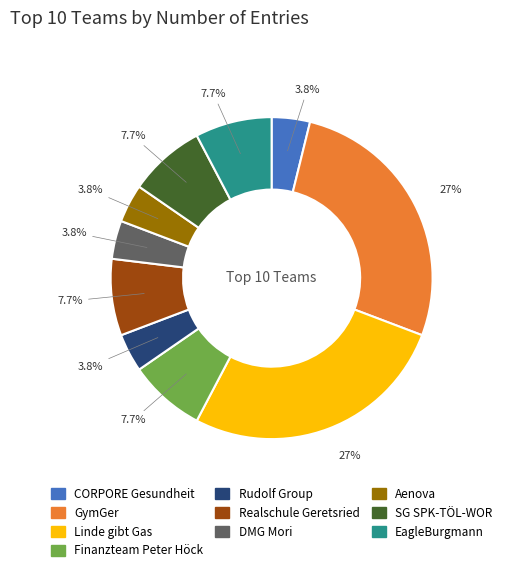

Combined, do Finanzteam Peter Höck and Realschule Geretsried account for over 50%?

No